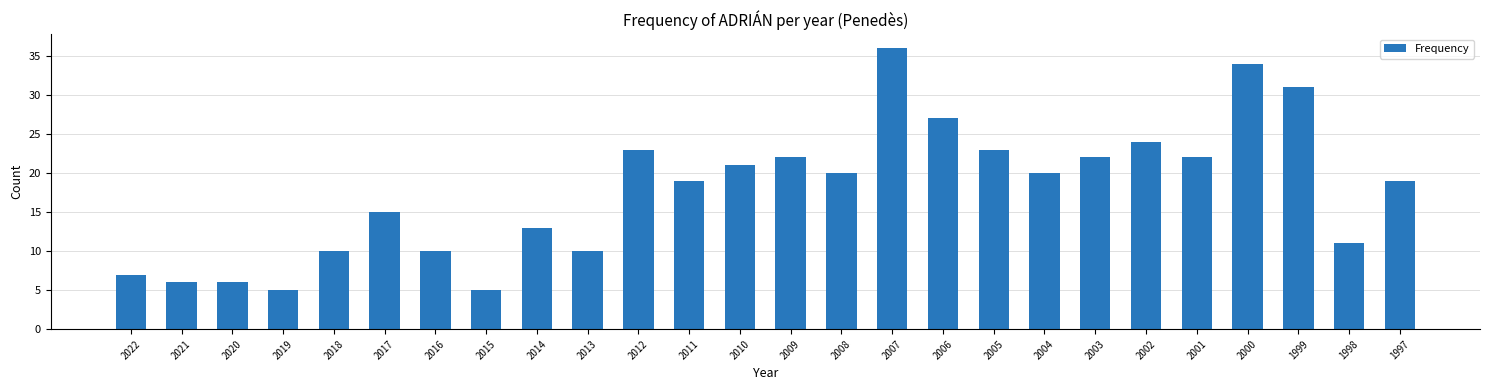

What is the difference between the second highest and minimum values?

29